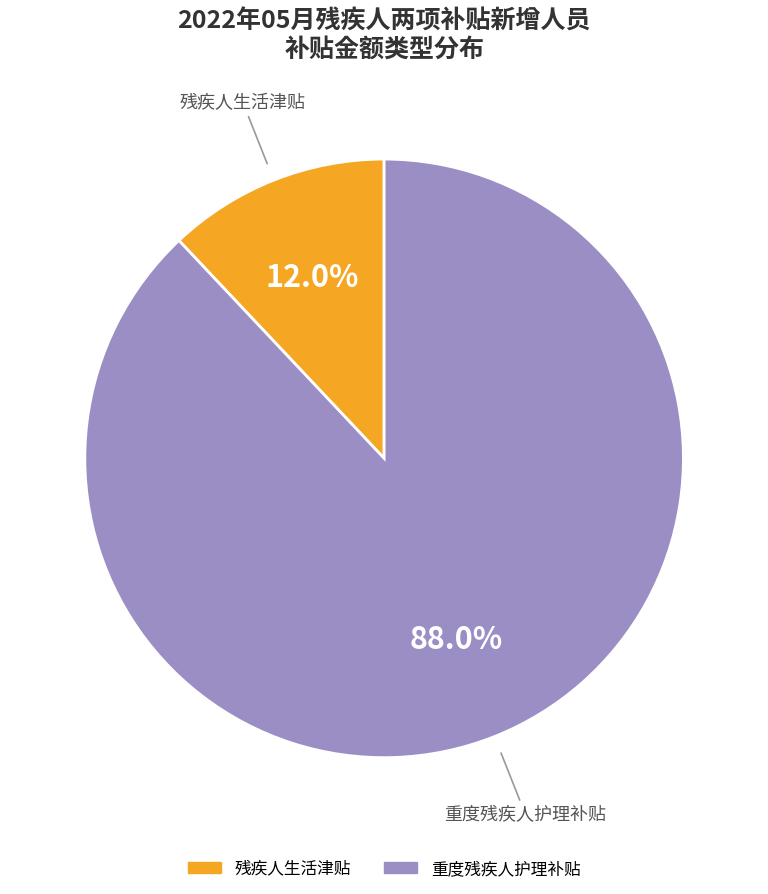

Count the number of slices in the pie.

2